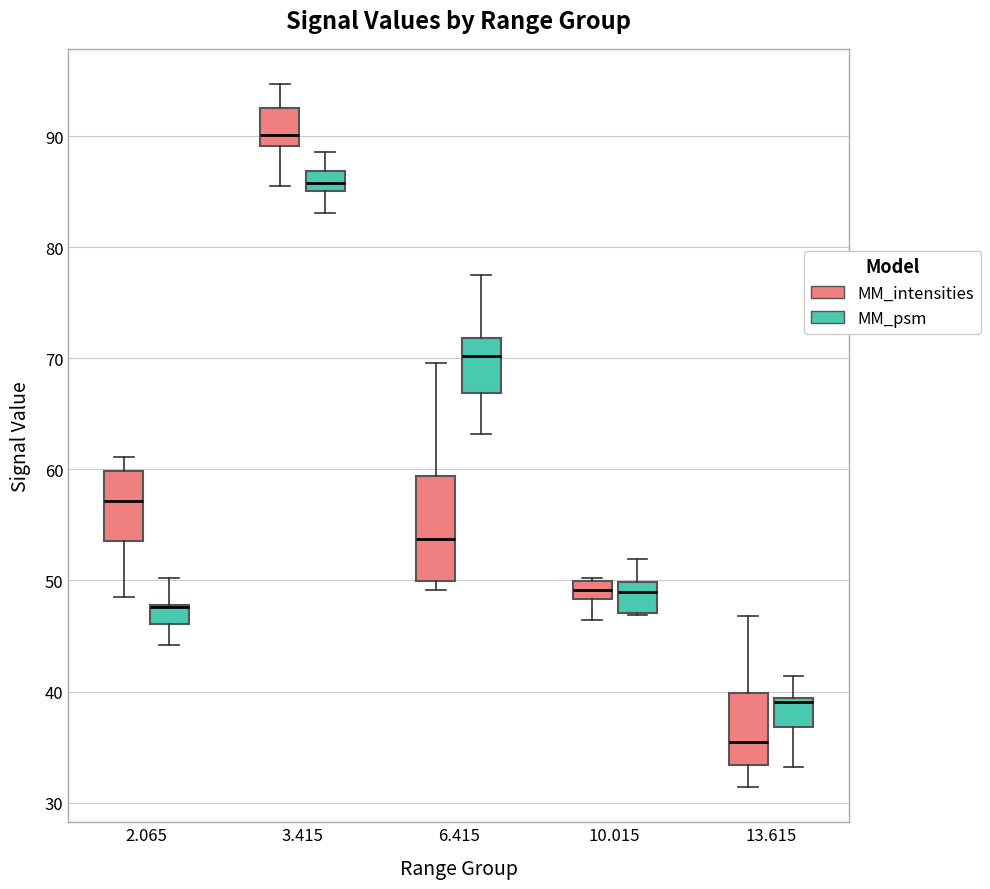

Where does the upper whisker of the box for 2.065 (MM_psm) end on the y-axis? The values are not printed on the chart, so give them approximately, as read against the axis.

50